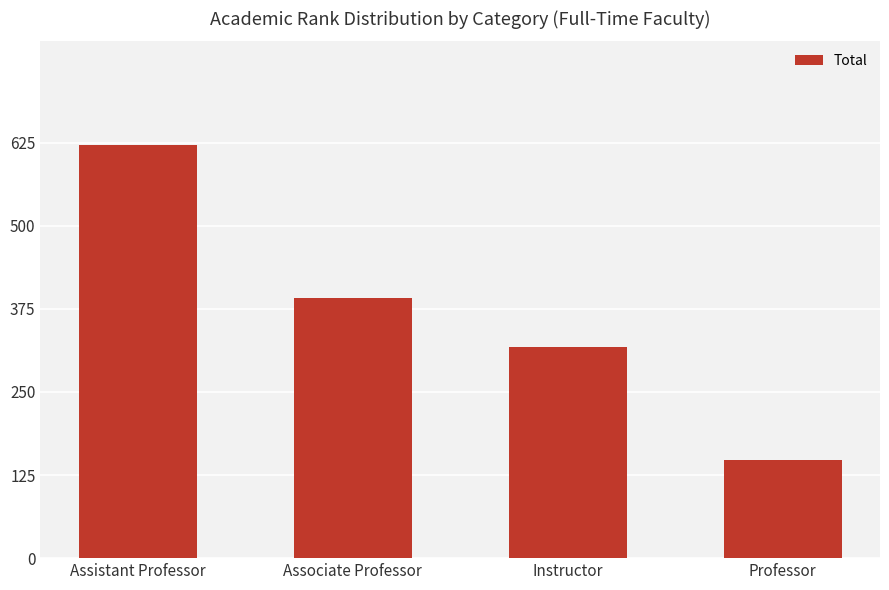

Is it true that the value at Professor is 253?

False